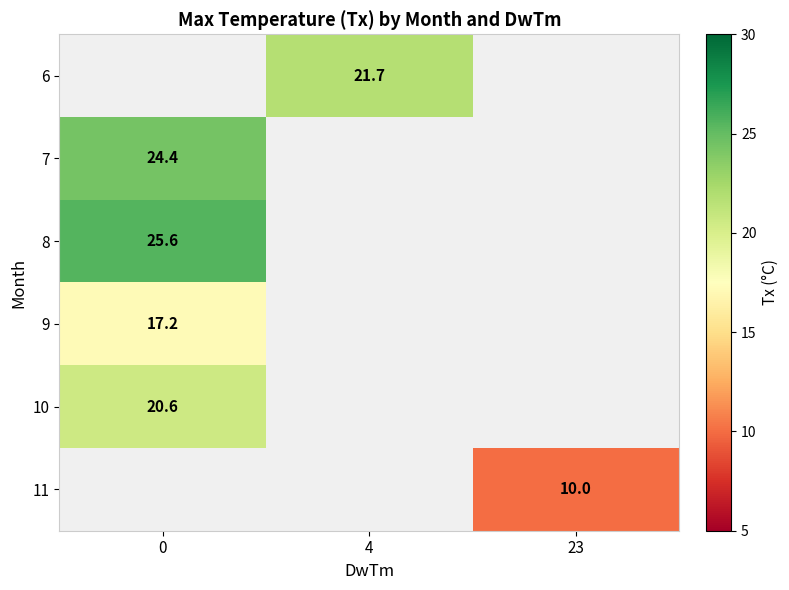

What is the maximum value shown in the chart?

25.6